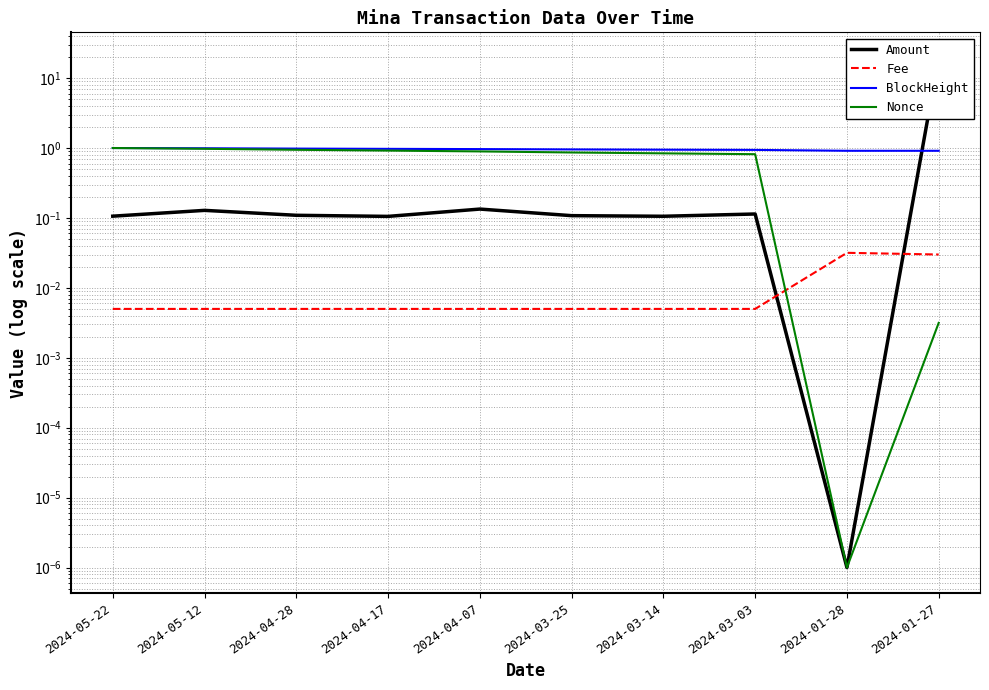

What position from the left is 2024-04-17?

4